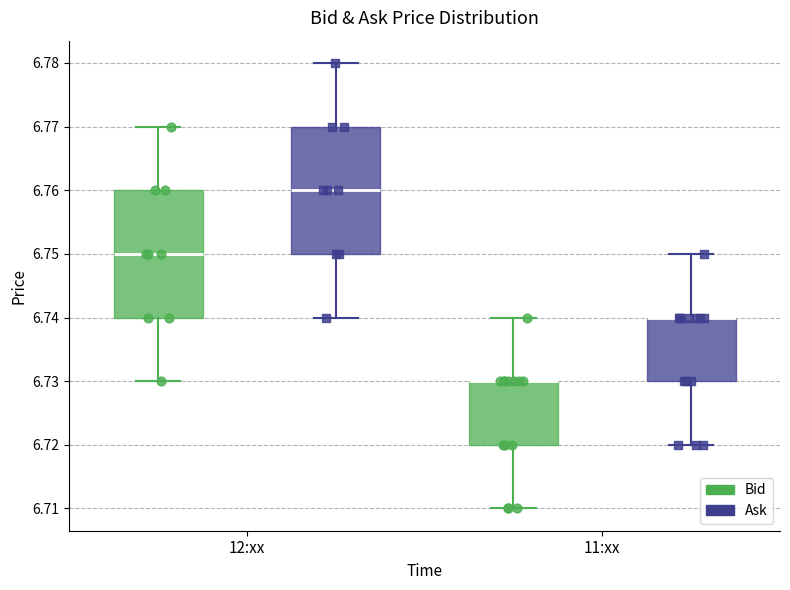

Where does the lower whisker of the box for 11:xx (Bid) end on the y-axis? The values are not printed on the chart, so give them approximately, as read against the axis.

6.71